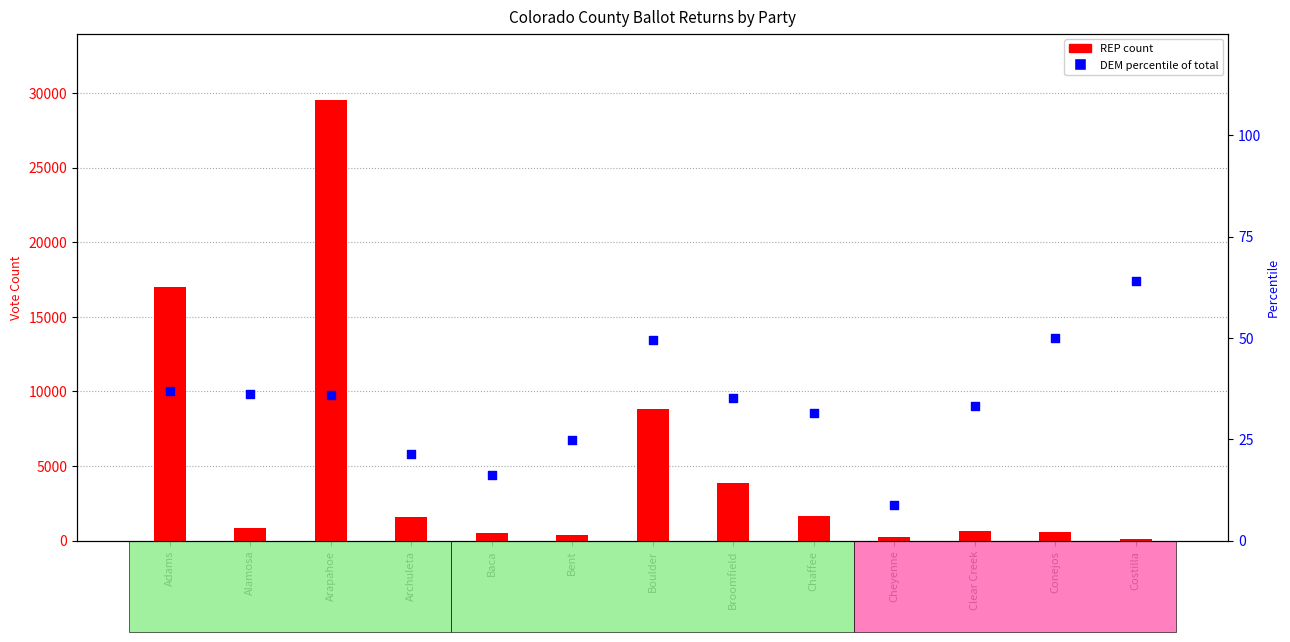

Is the value of REP at Chaffee greater than the value of DEM % of Total at Cheyenne?

Yes